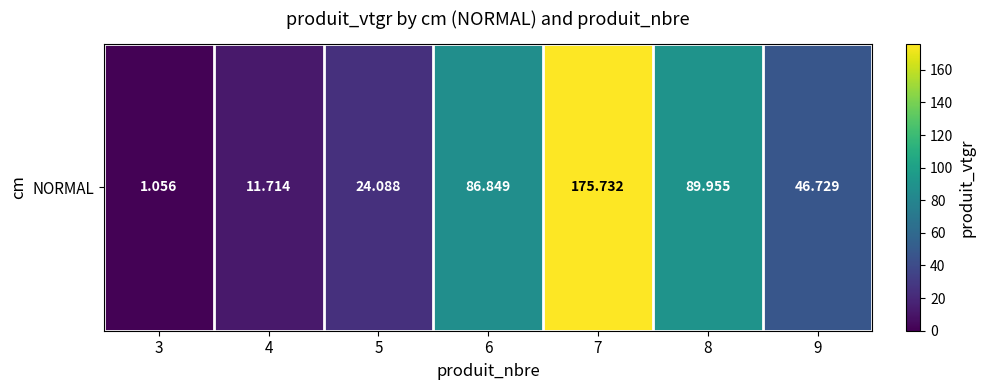

List the labels in order of value, smallest first.

3, 4, 5, 9, 6, 8, 7